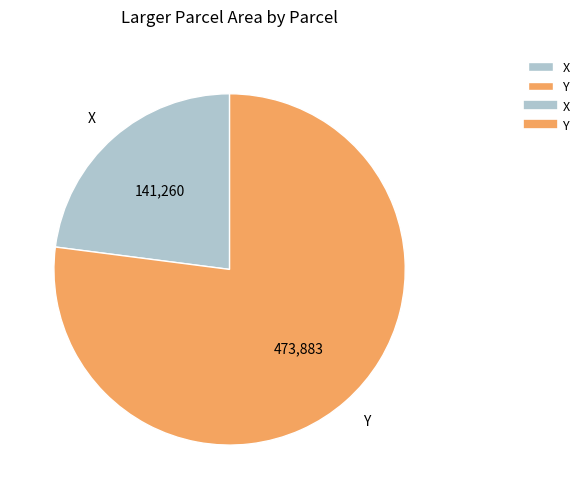

Is there a majority slice in this chart?

Yes